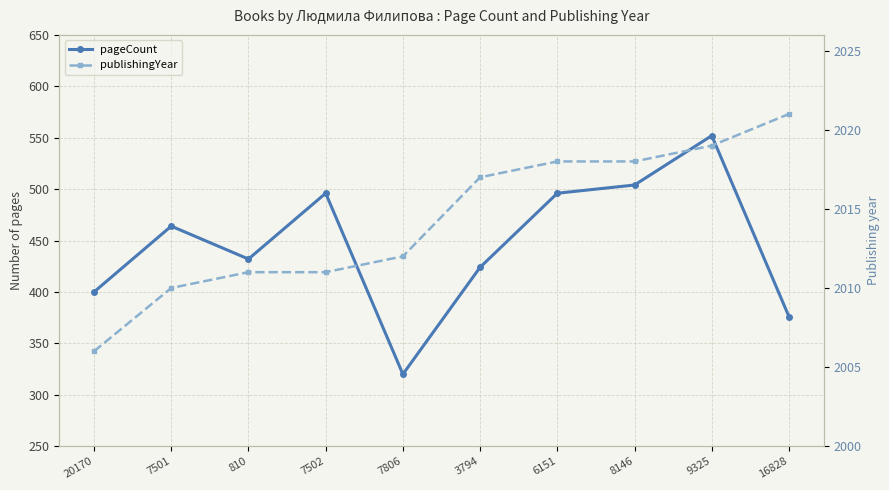

At which category is the sum across all series the highest?

9325